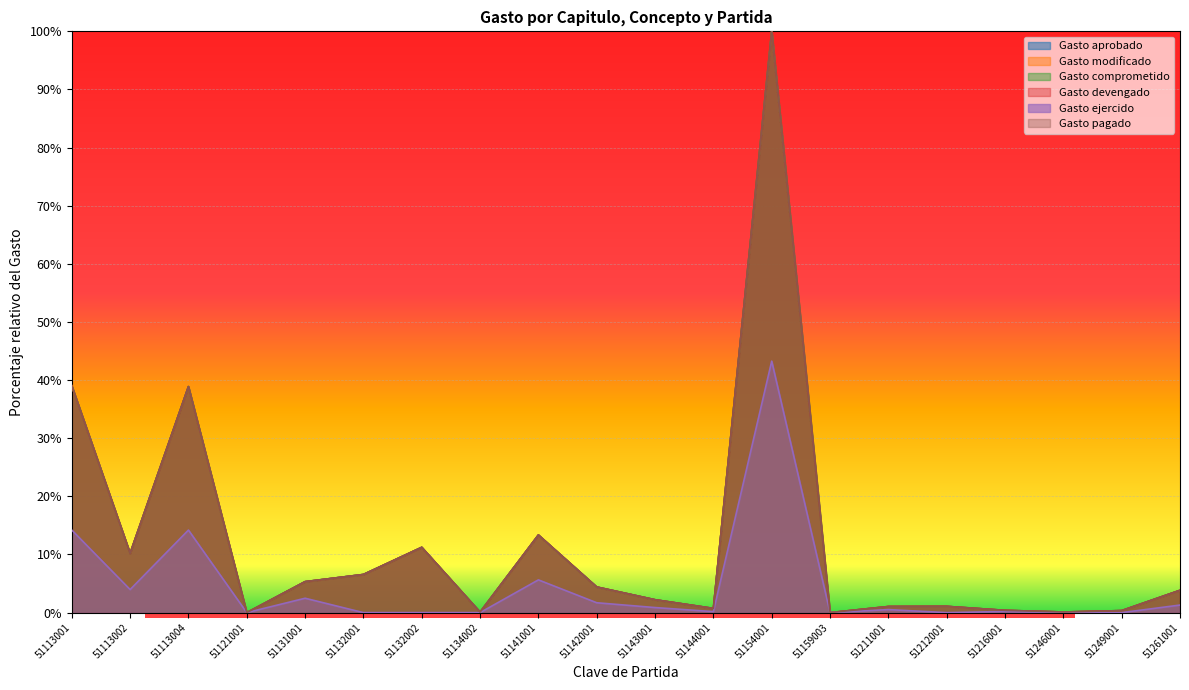

Does the chart display data point markers on the line(s)?

No